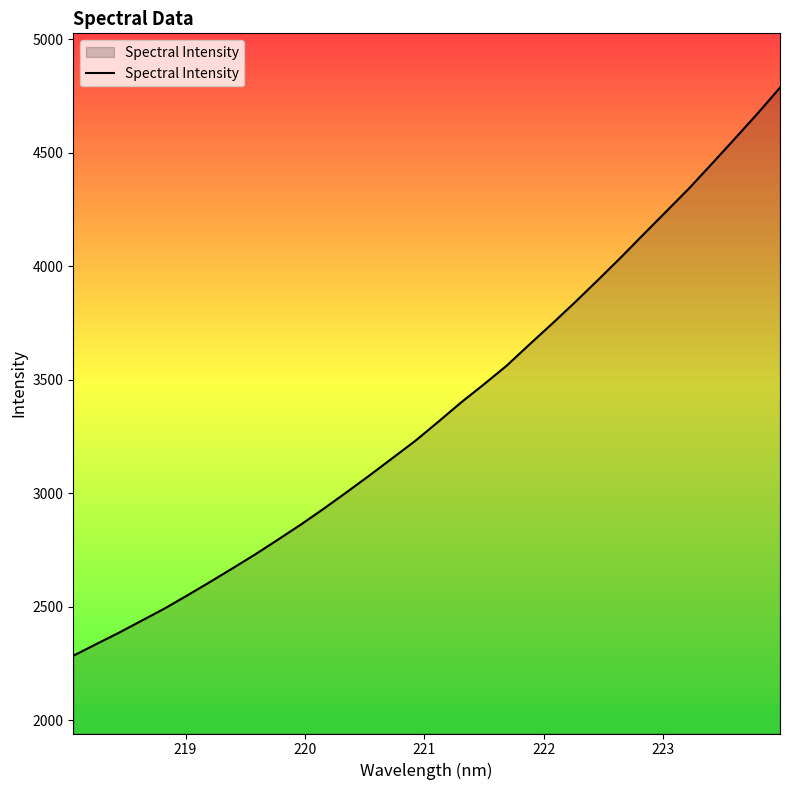

What is the greatest value displayed?

4785.8